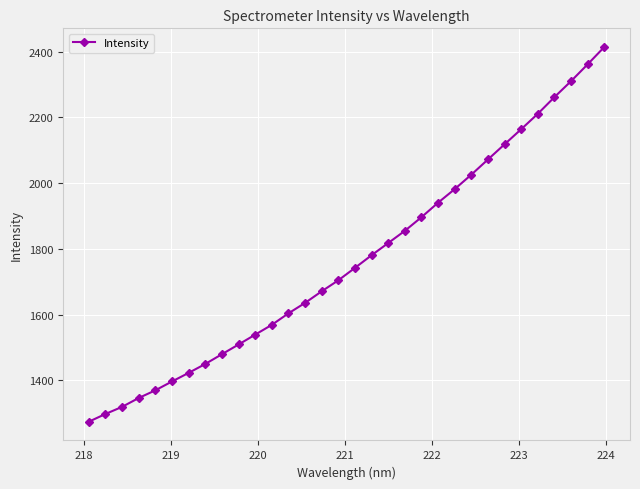

What is the minimum value shown in the chart?

1273.7